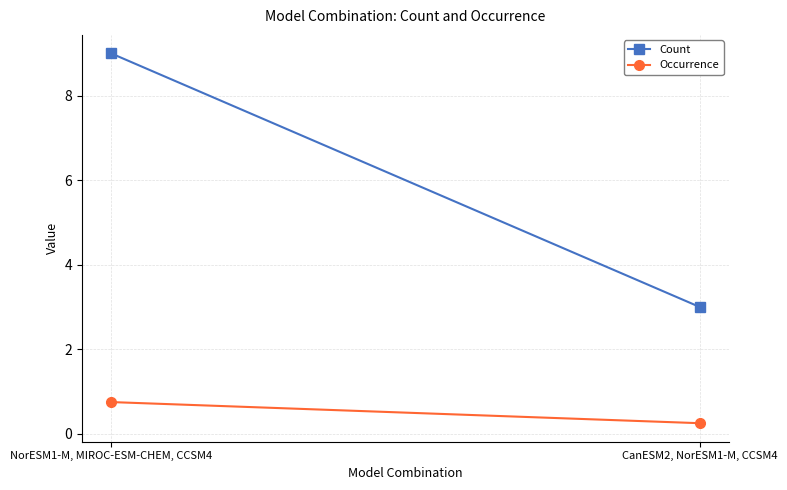

What are all the series names shown in the legend?

Count, Occurrence